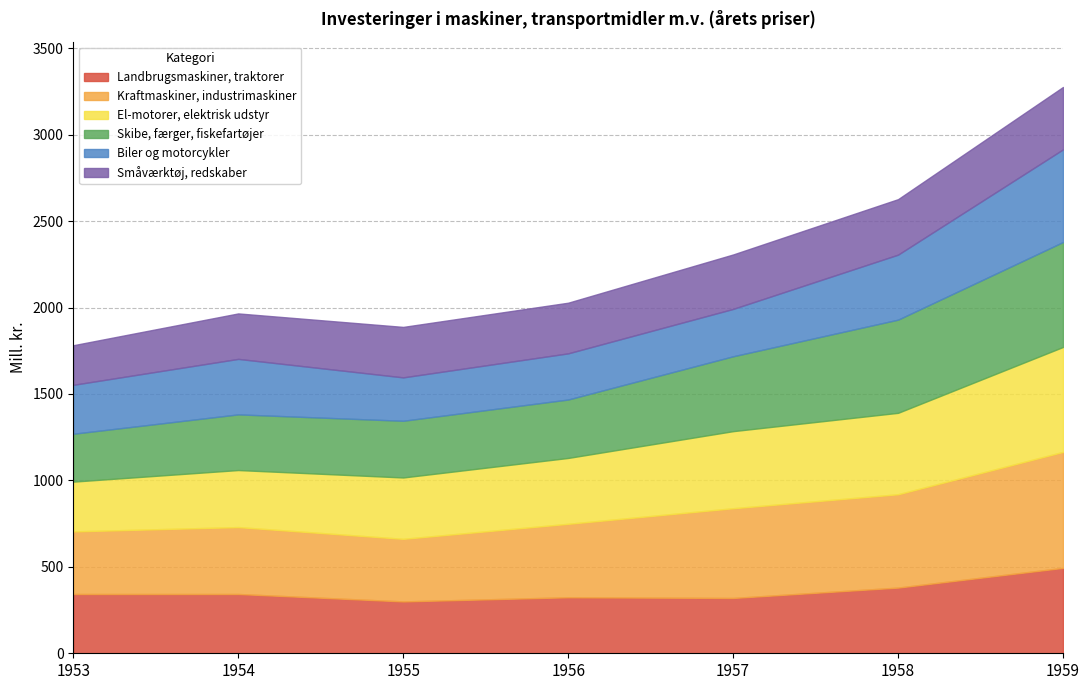

Does the chart have visible grid lines?

Yes